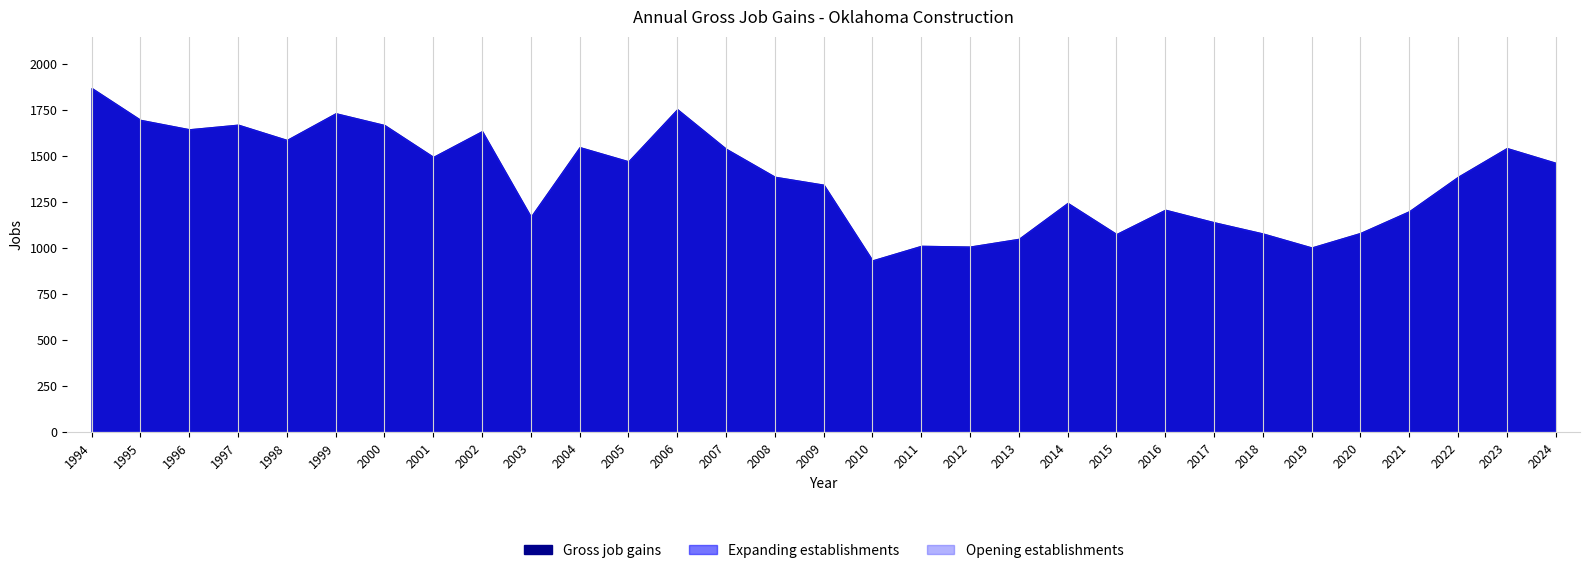

Which category has the lowest value in the Expanding establishments series?

2010